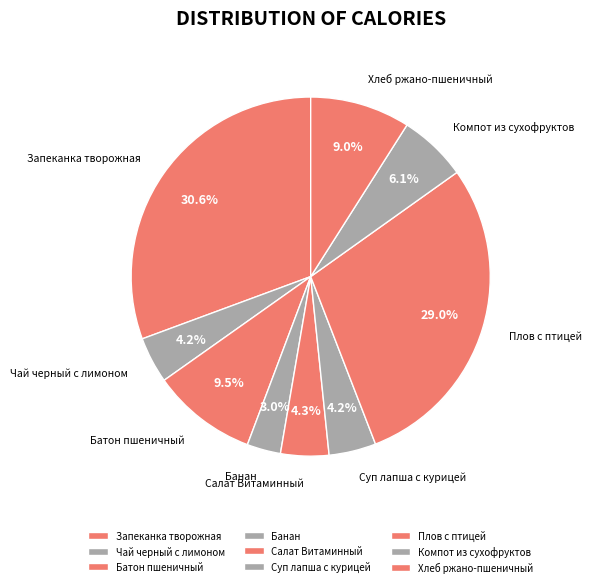

To the nearest percent, what is the combined percentage of Батон пшеничный and Запеканка творожная?

40%